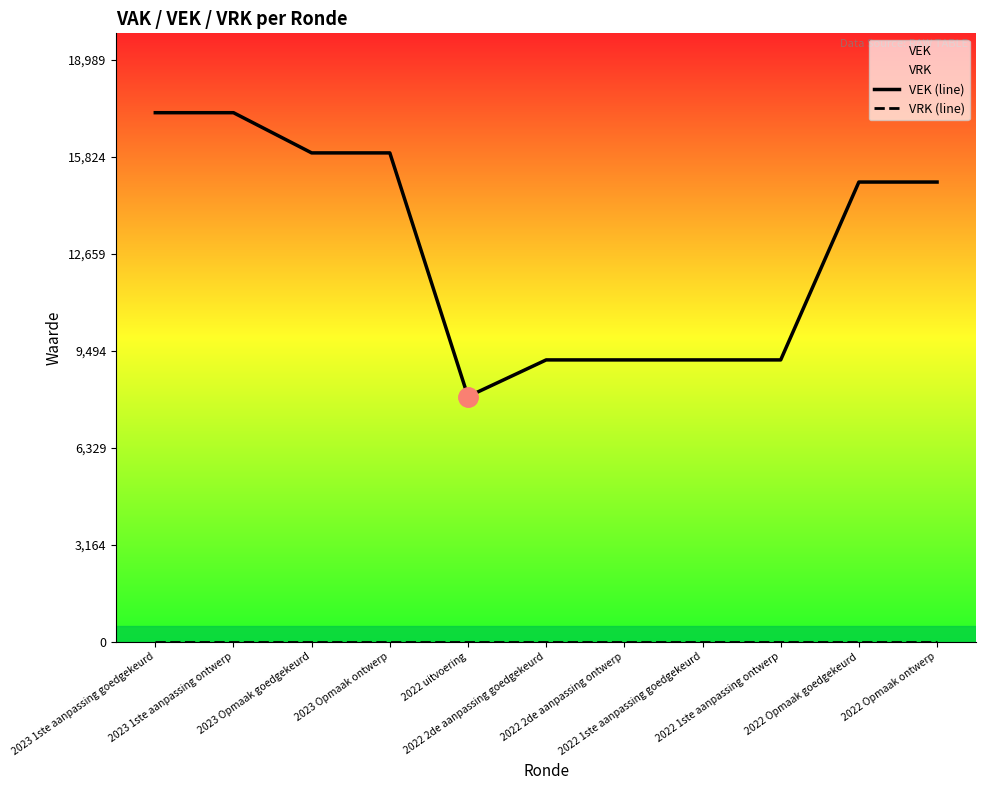

What is the difference between the VEK (line) values at 2022 Opmaak goedgekeurd and 2022 2de aanpassing goedgekeurd?

5804